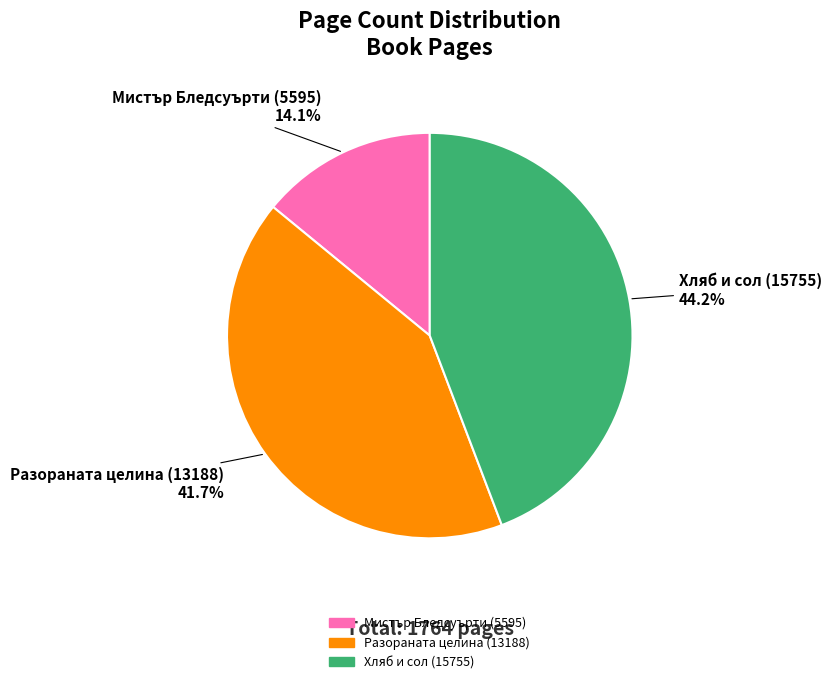

Is there a majority slice in this chart?

No